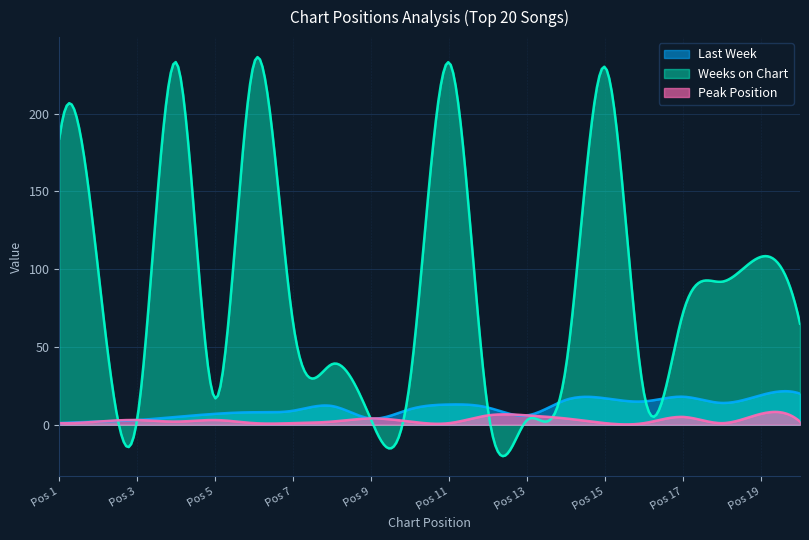

What are all the series names shown in the legend?

Last Week, Weeks on Chart, Peak Position